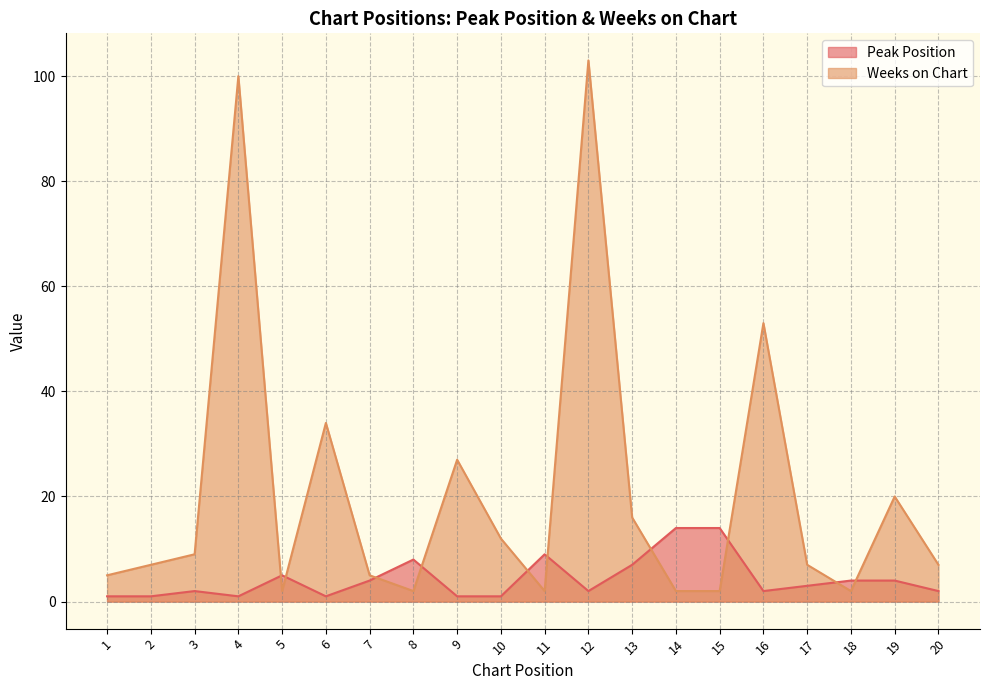

True or false: Peak Position has more than 0 points higher than both neighbors.

True